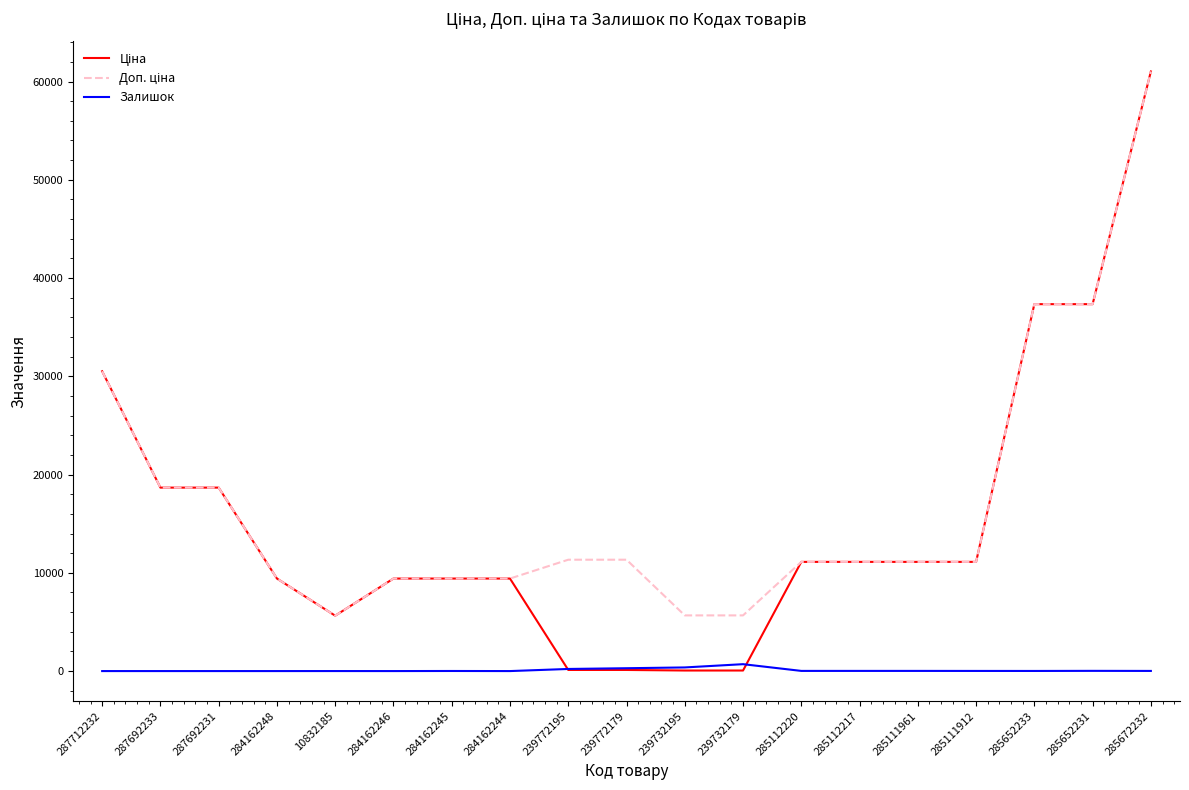

The Залишок series shows 15.0 at 285672232. True or false?

True